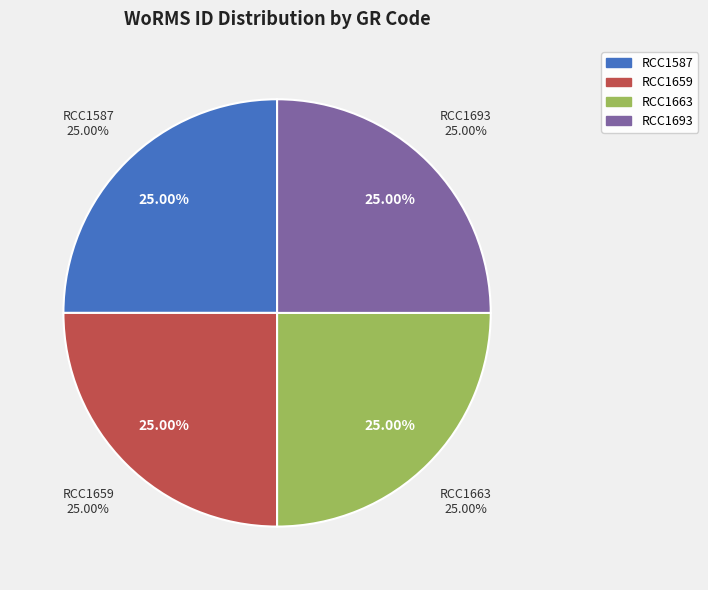

Rank the categories by value from lowest to highest.

RCC1587, RCC1693, RCC1659, RCC1663